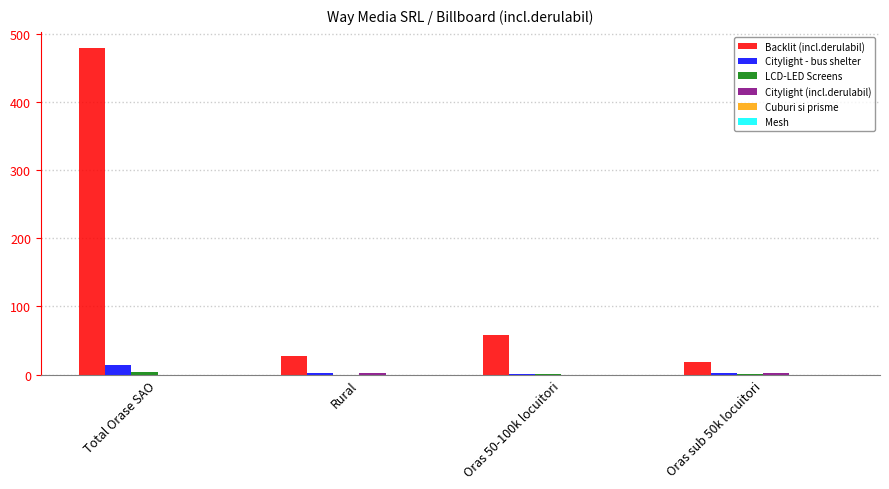

How many groups of bars are there?

4